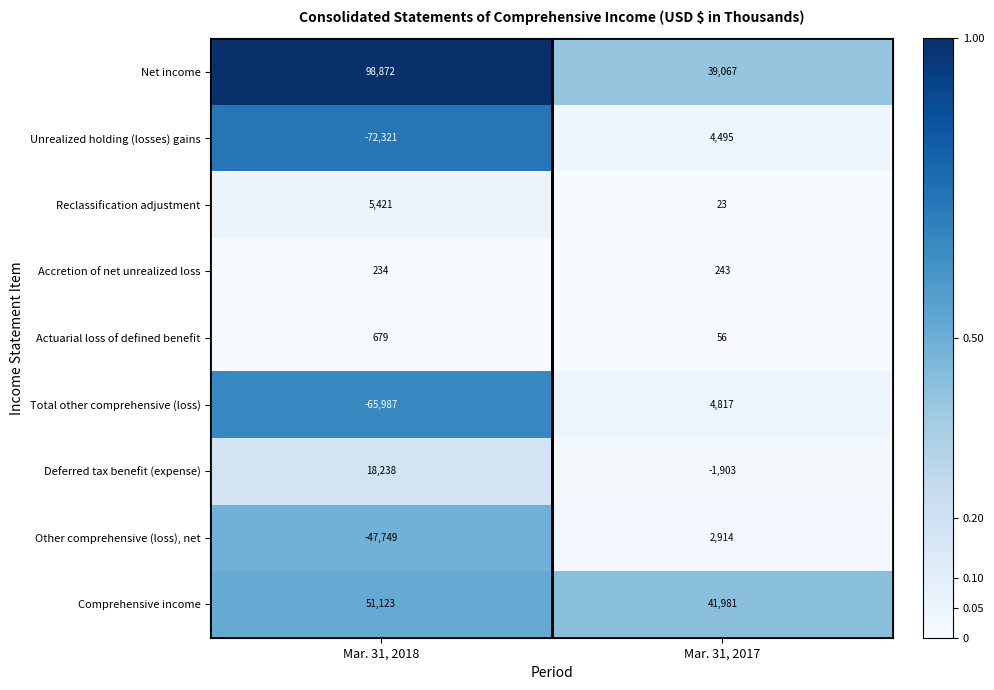

The Net income series shows 15652 at Mar. 31, 2017. True or false?

False